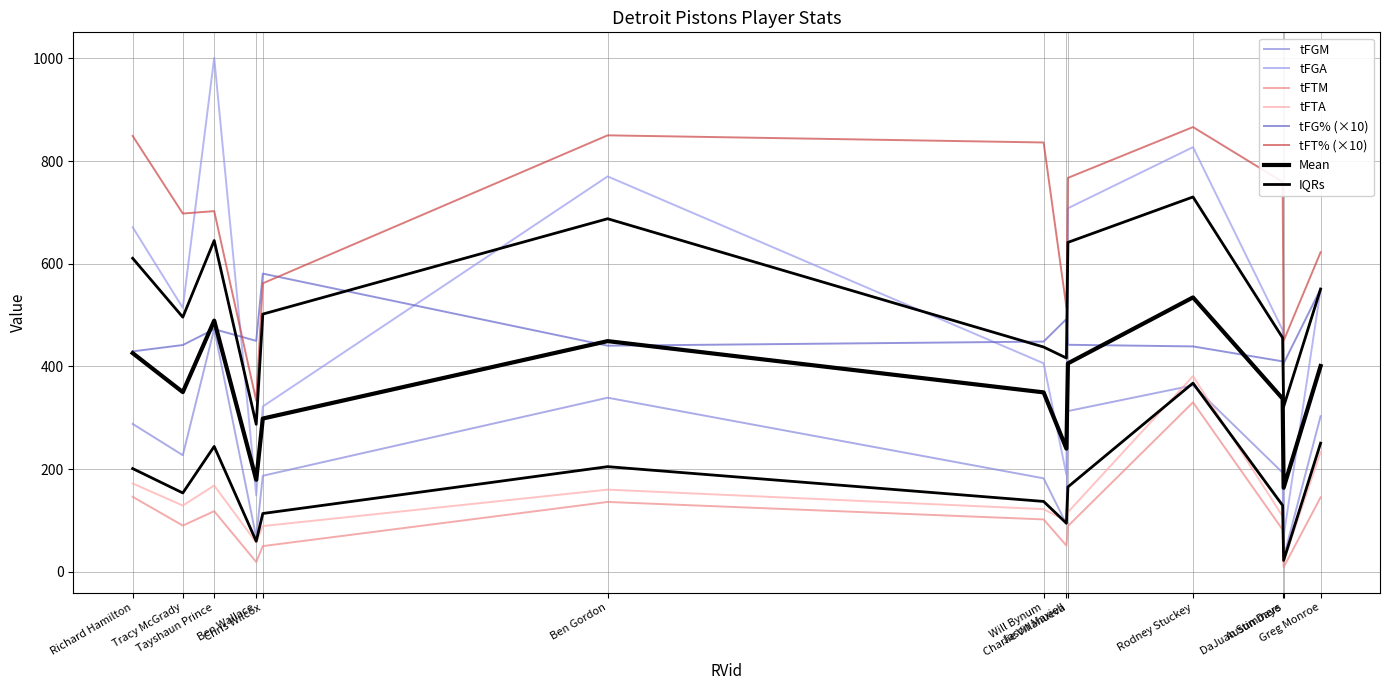

What is the minimum value shown in the chart?

9.0